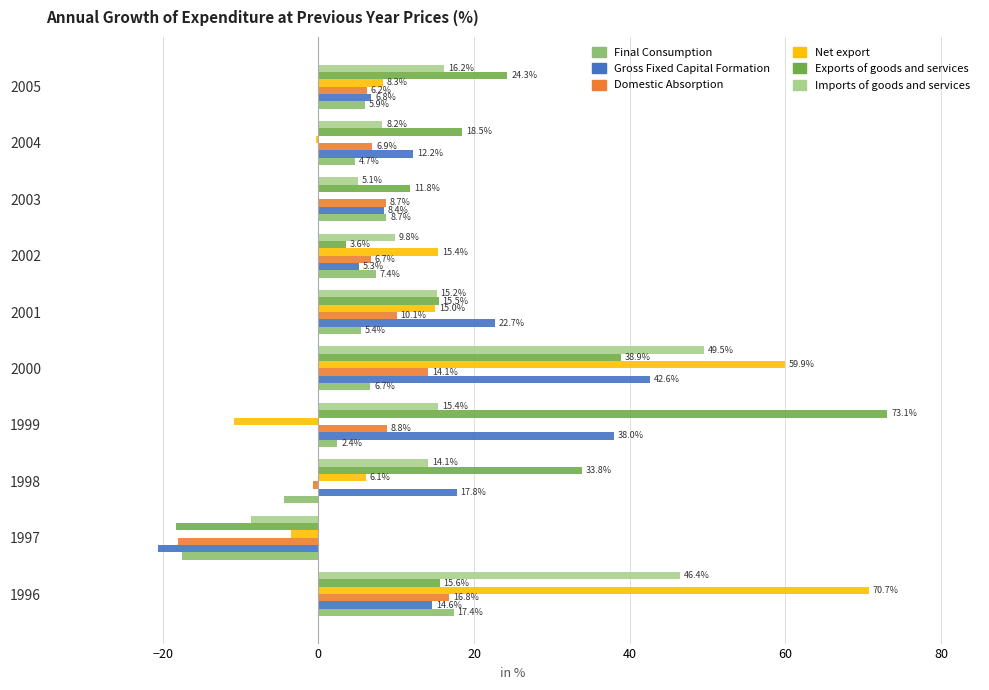

What is the sum of all Final Consumption values?

36.8